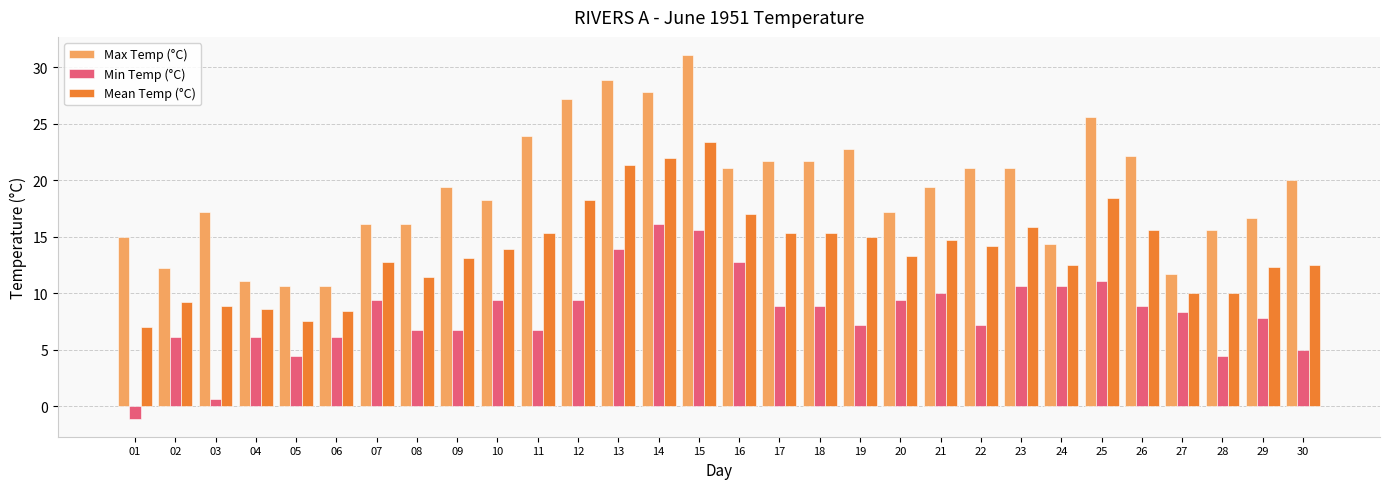

Between 24 and 26, which series saw the biggest shift?

Max Temp (°C)